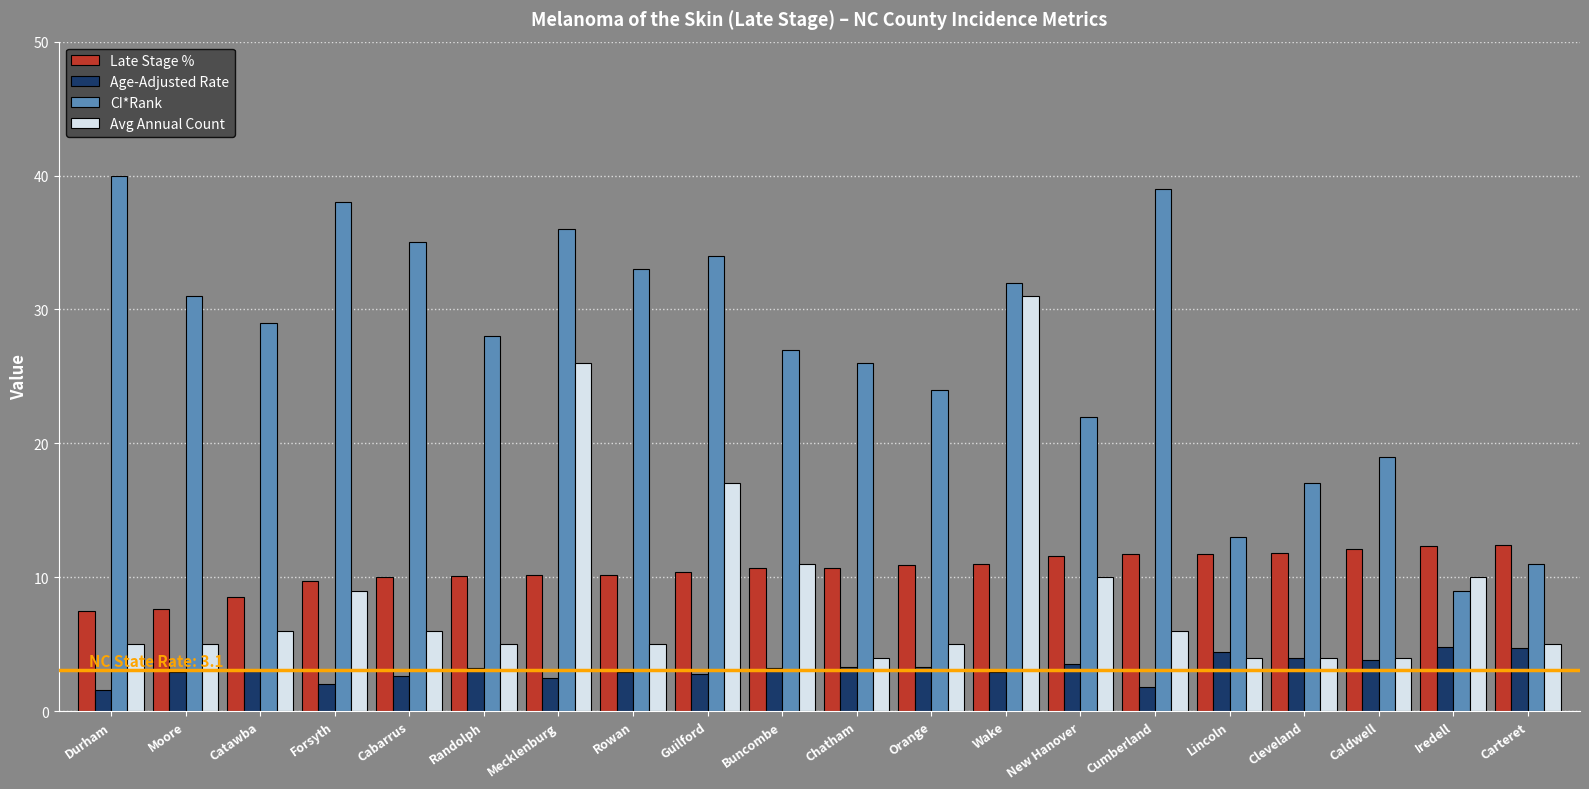

How many categories are shown in the chart?

20